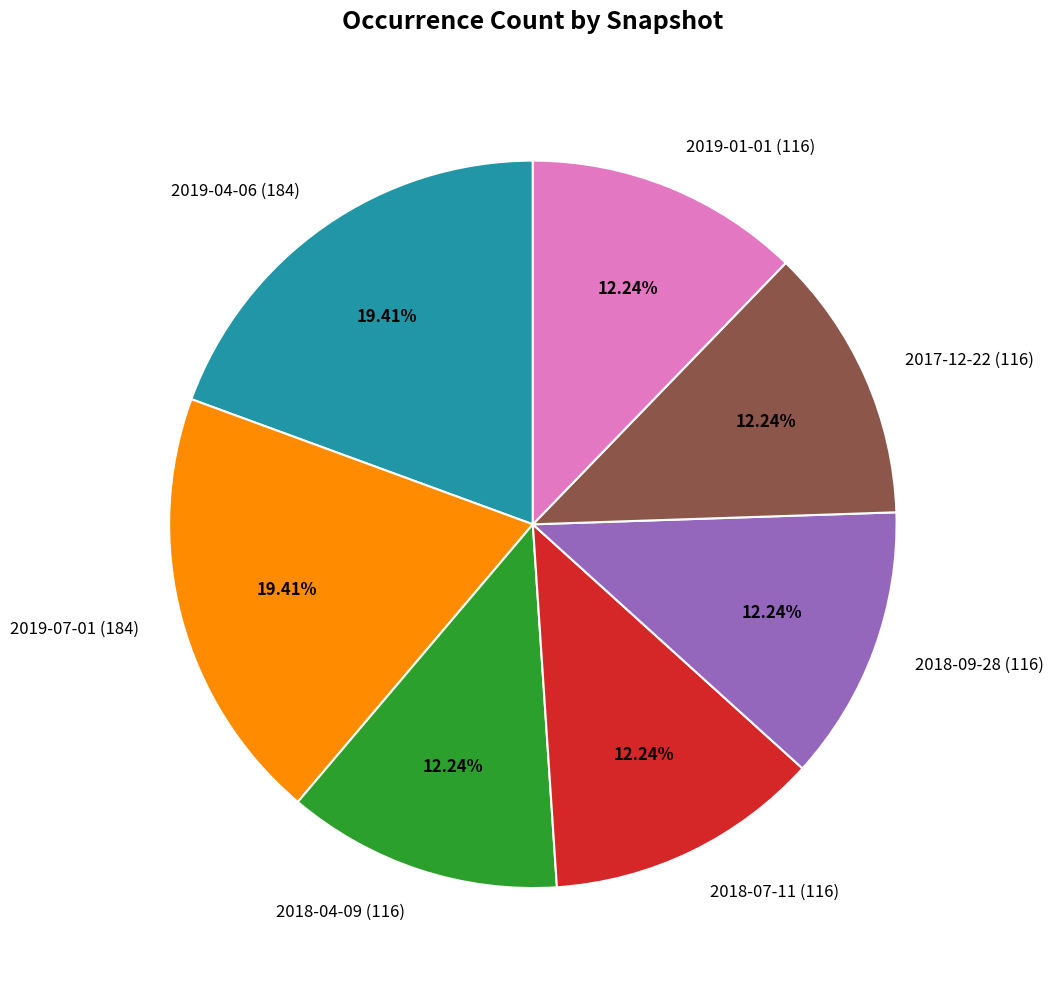

To the nearest percent, what portion does 2019-01-01 (116) represent?

12%